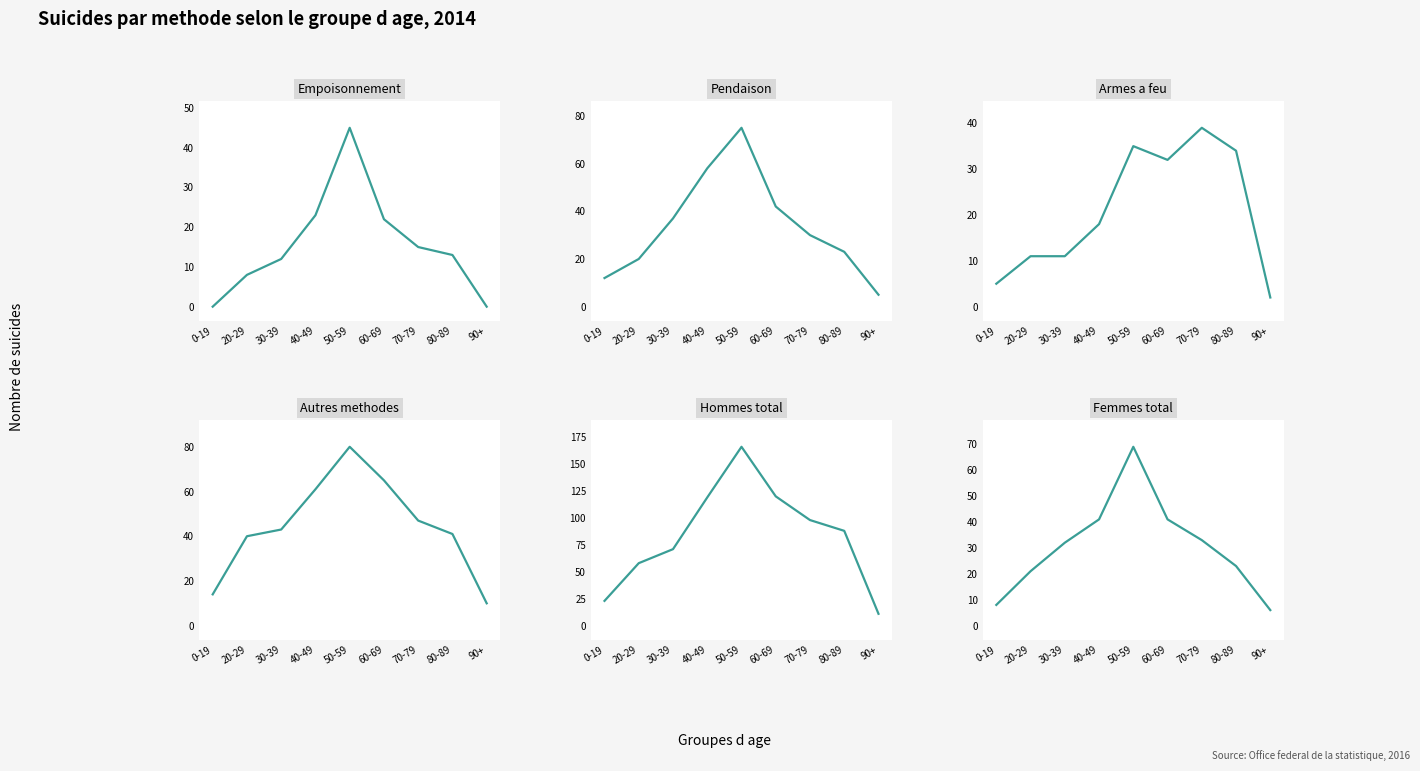

What is the highest value of the Pendaison series?

75